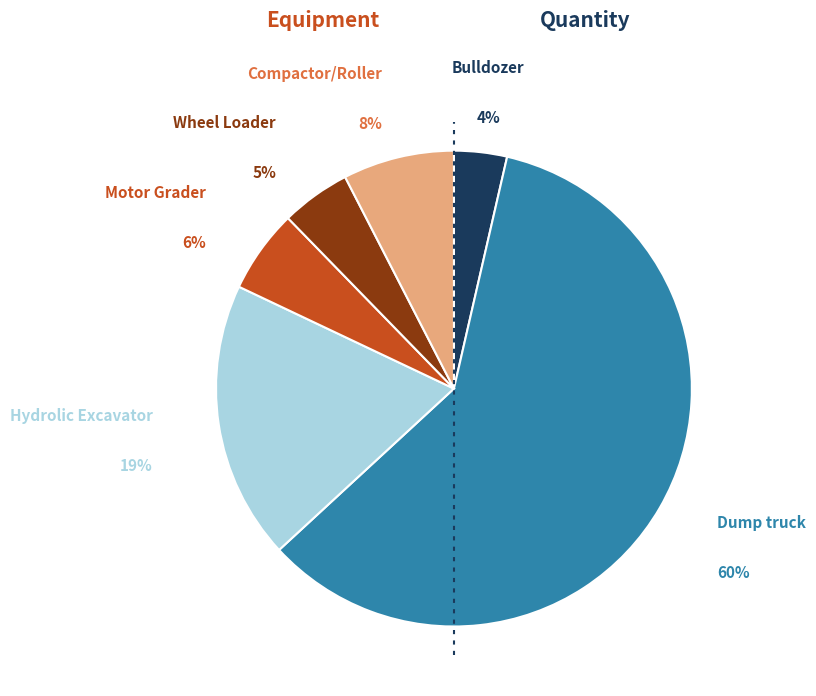

Is there a majority slice in this chart?

Yes